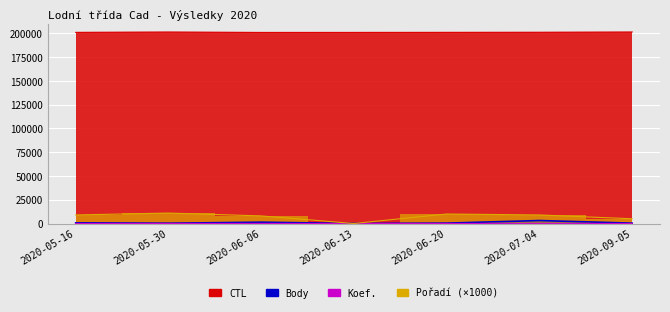

What is the total value across all series at 2020-06-06?

210573